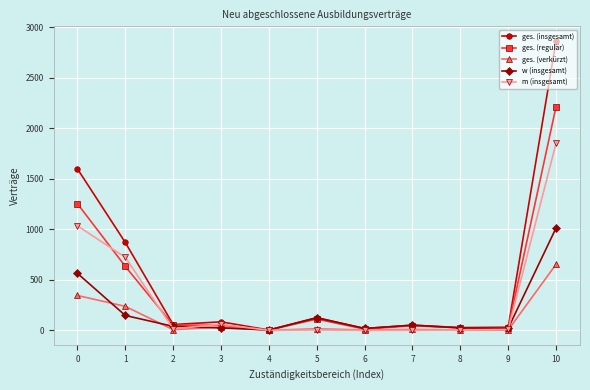

Does the chart display data point markers on the line(s)?

Yes